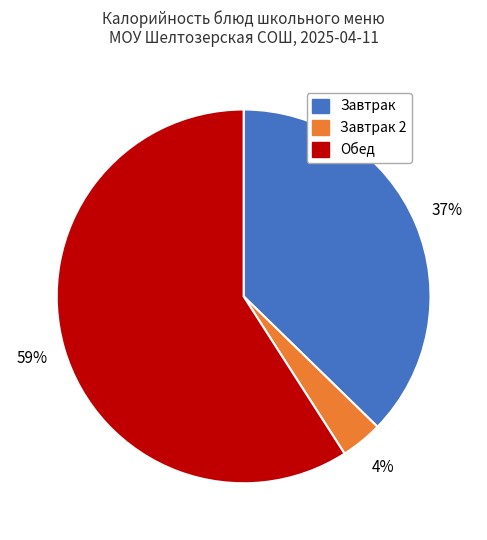

Is there a majority slice in this chart?

Yes